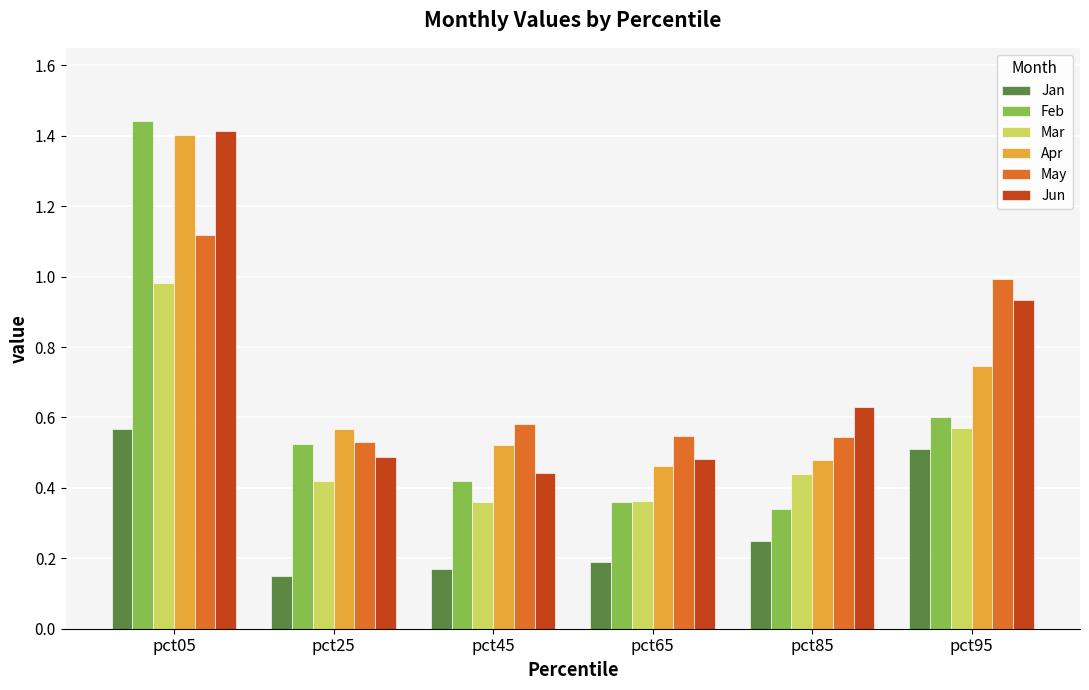

Where is Feb nearest to the value 0?

pct85